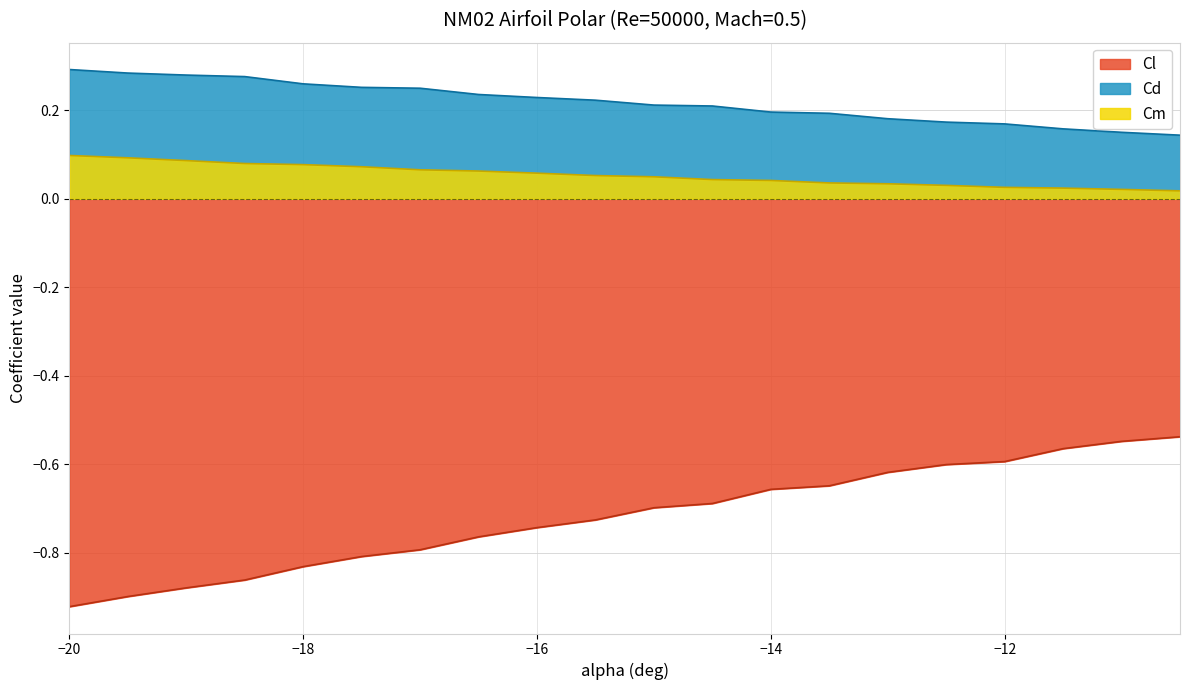

The Cd series shows 0.3 at −20. True or false?

True